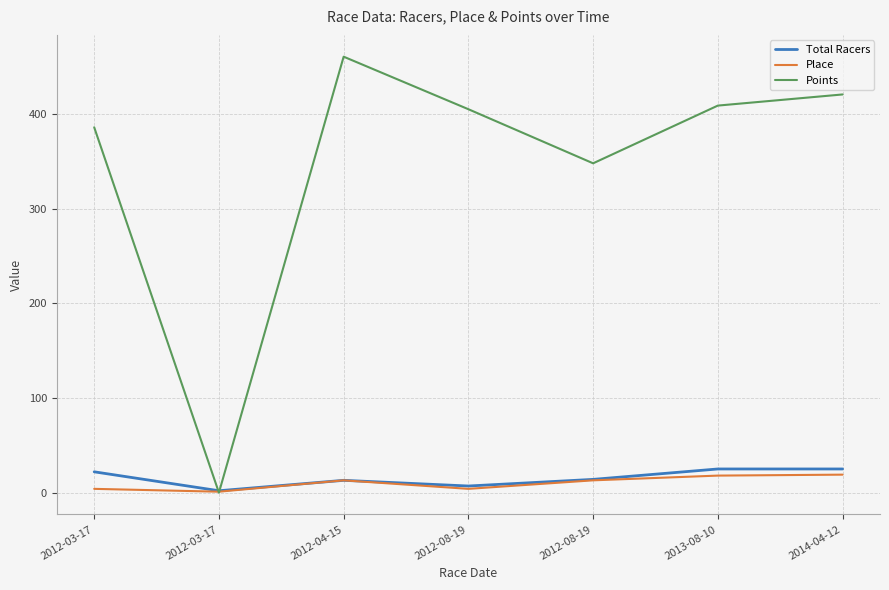

Between 2012-04-15 and 2013-08-10, which series saw the biggest shift?

Points